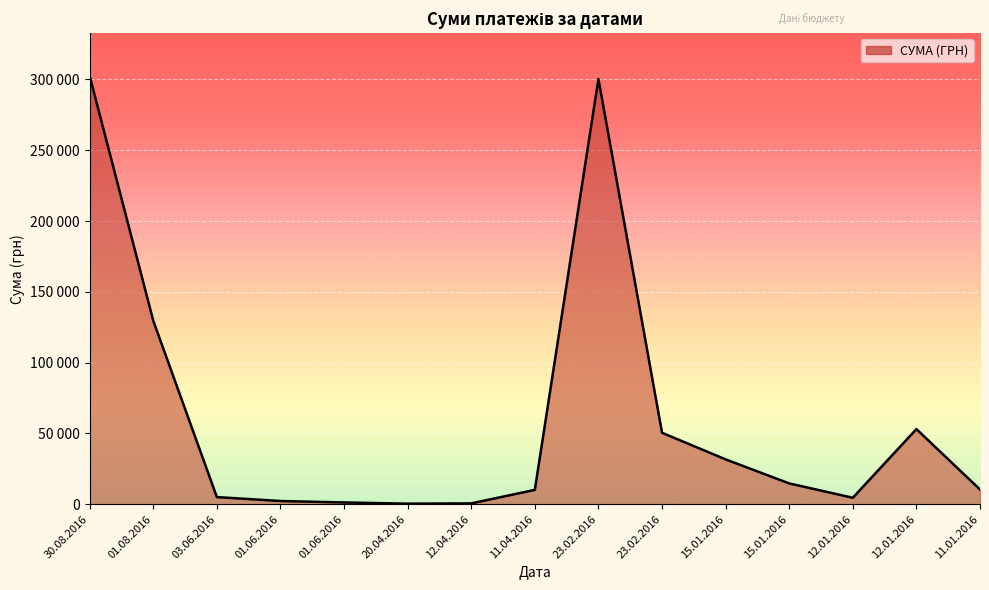

Does the chart display data point markers on the line(s)?

No